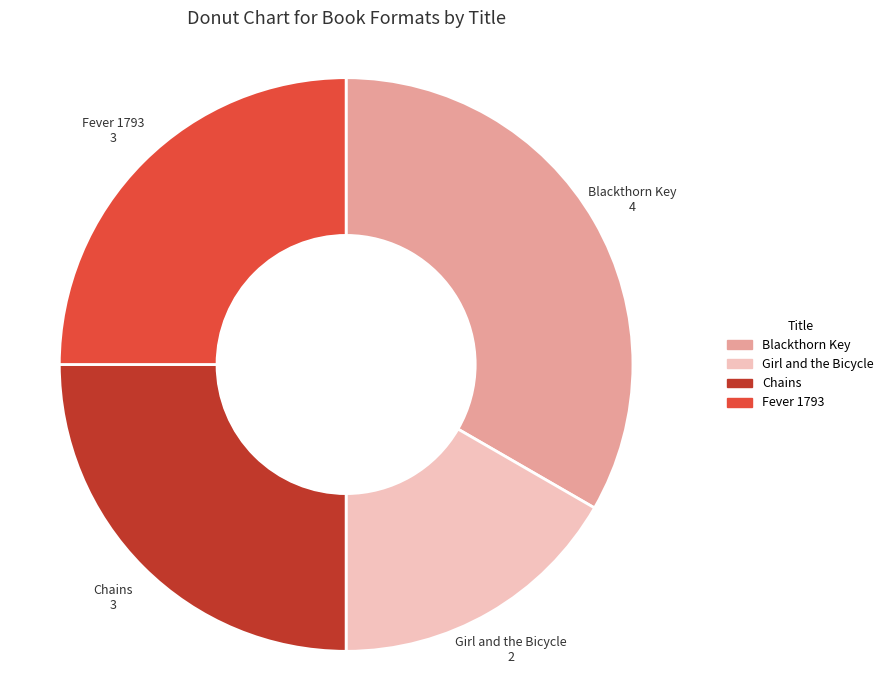

Combined, do Girl and the Bicycle and Fever 1793 account for over 50%?

No